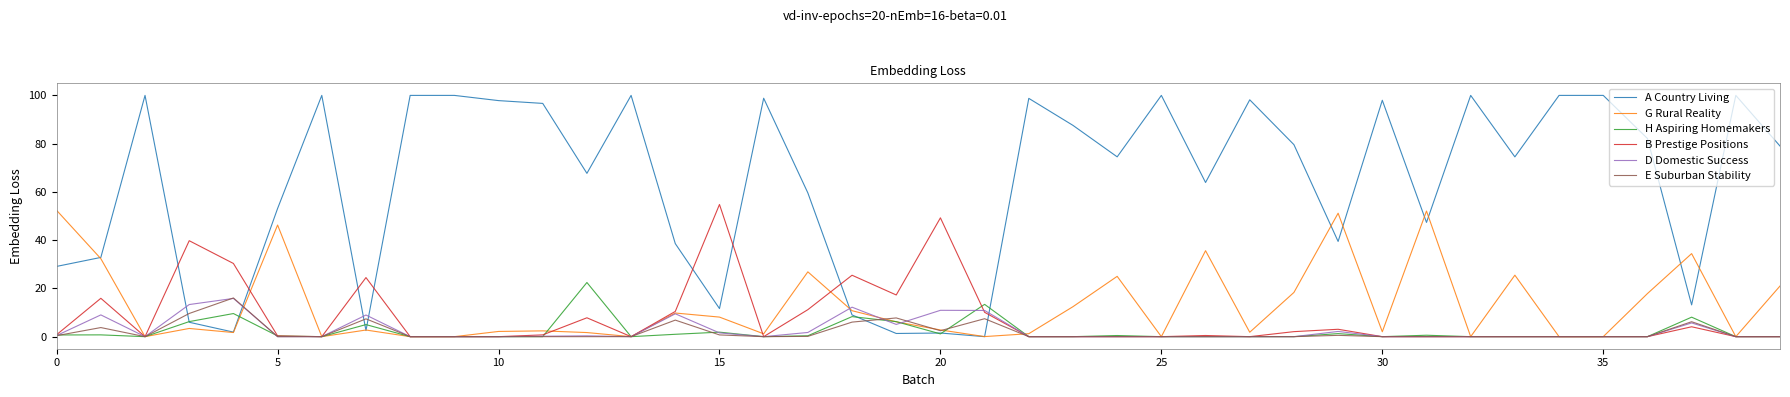

Which series has the largest total across all categories?

A Country Living